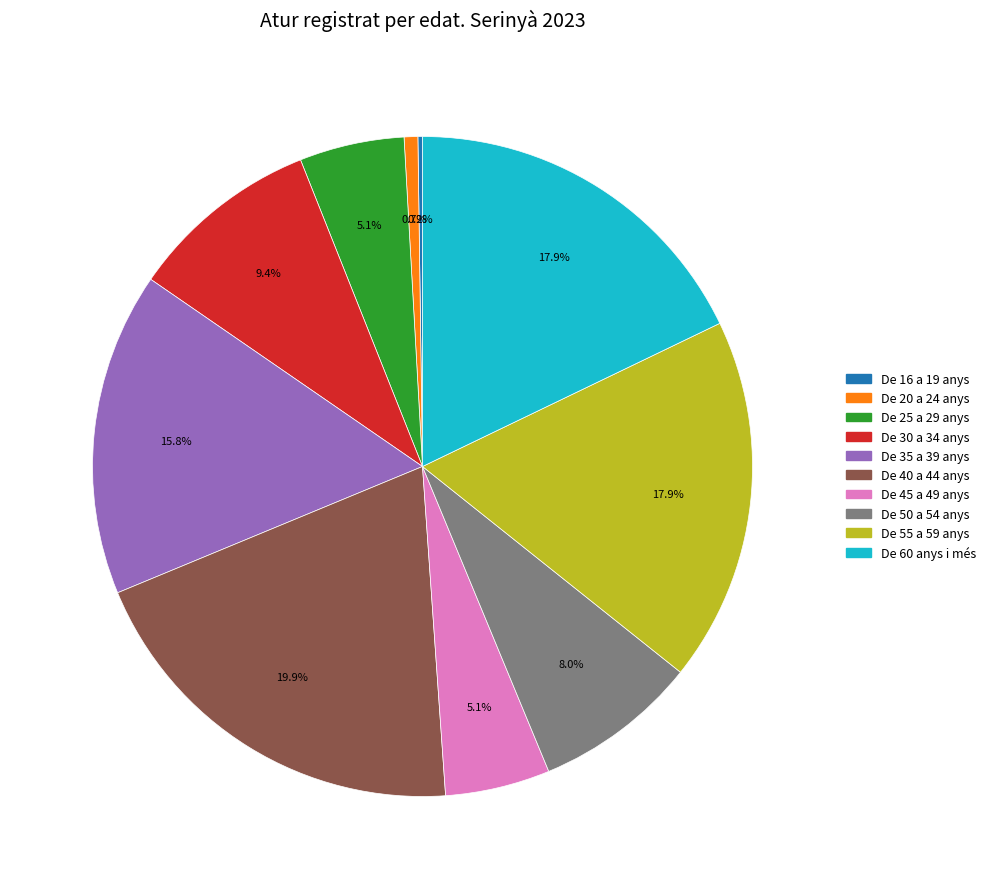

What percentage is the De 25 a 29 anys slice, to the nearest percent?

5%